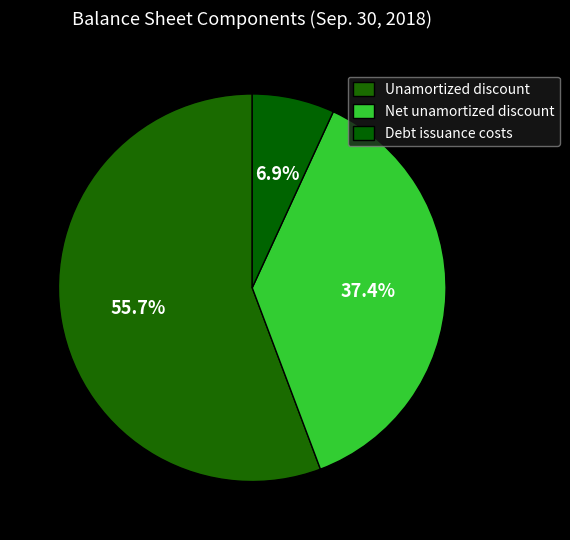

The Unamortized discount slice represents 56% of the pie. True or false?

True